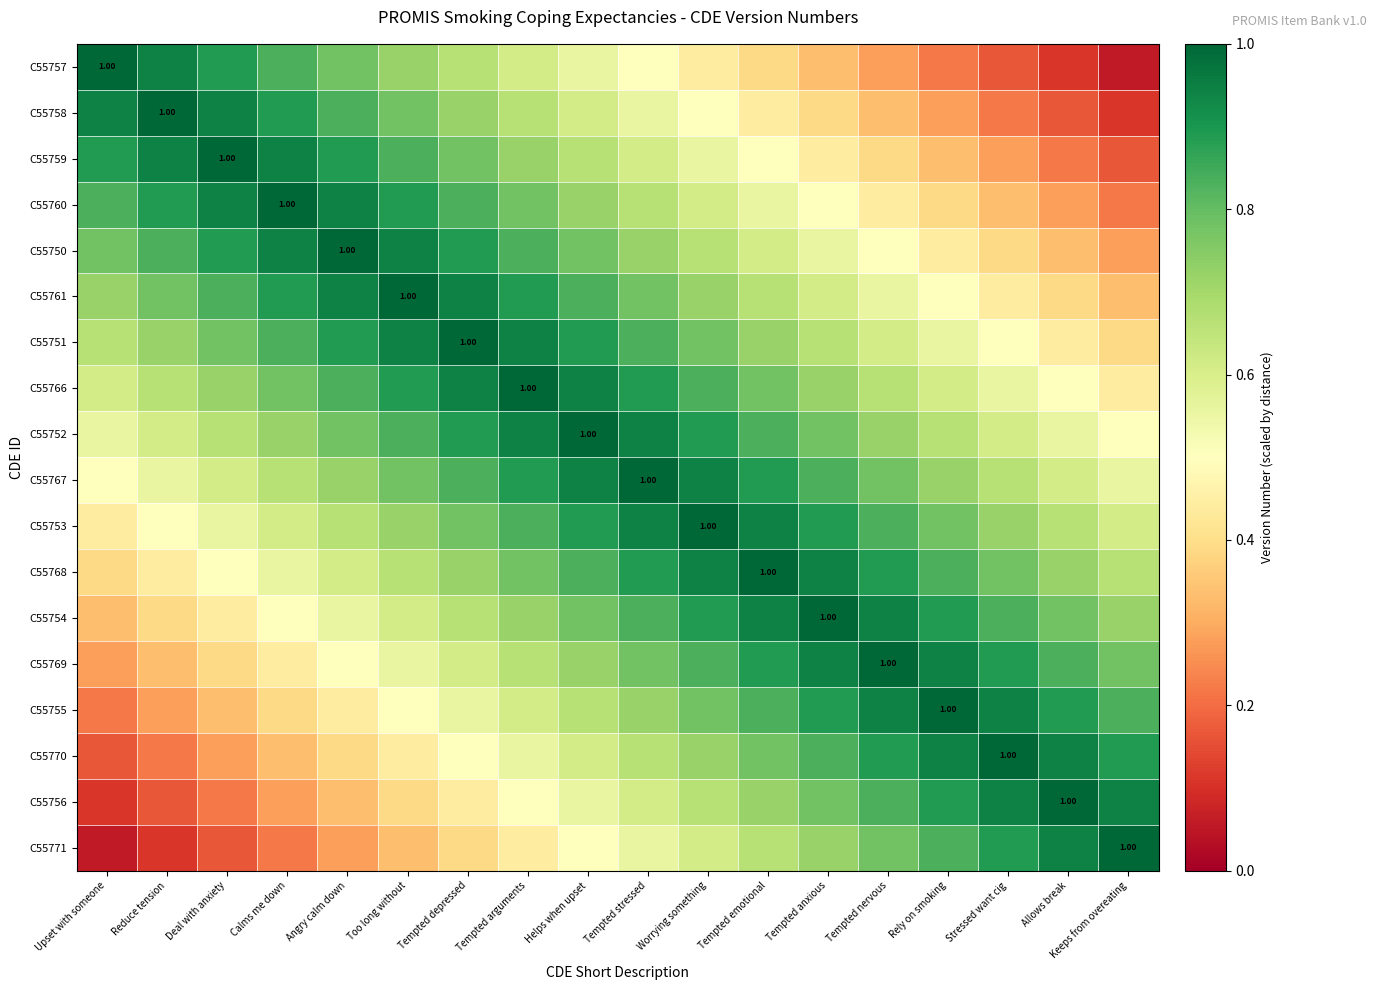

The value of C55753 at Too long without is 0.7. True or false?

True